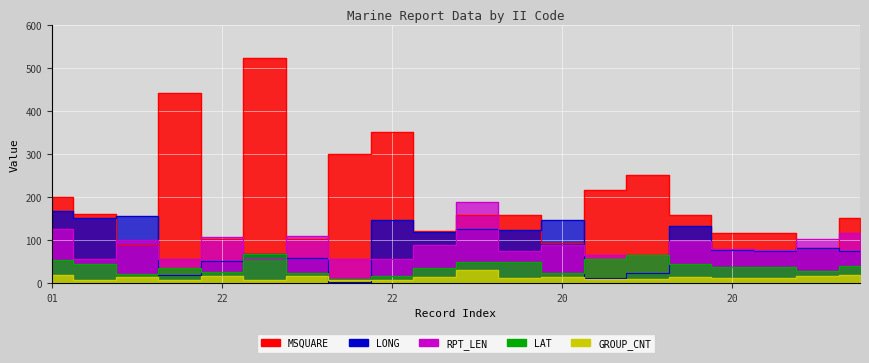

Where is the first local maximum for RPT_LEN?

22